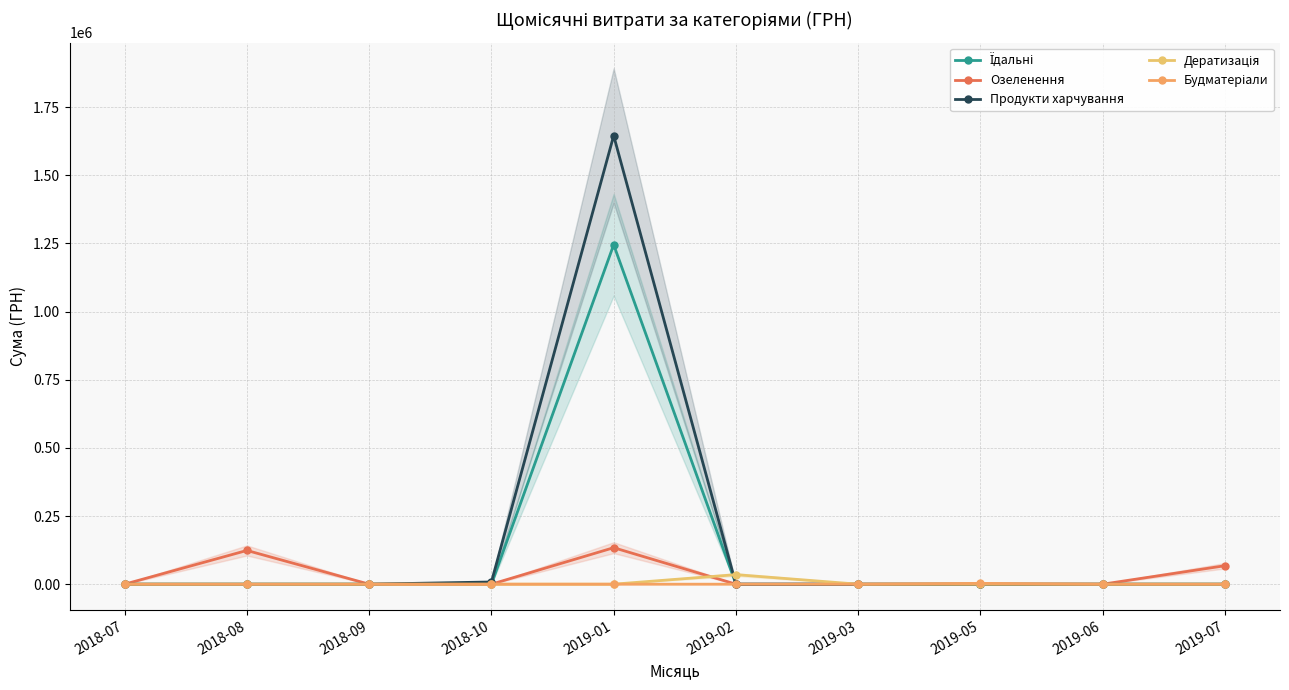

What is the spread (max minus min) of values at 2019-07?

67720.2